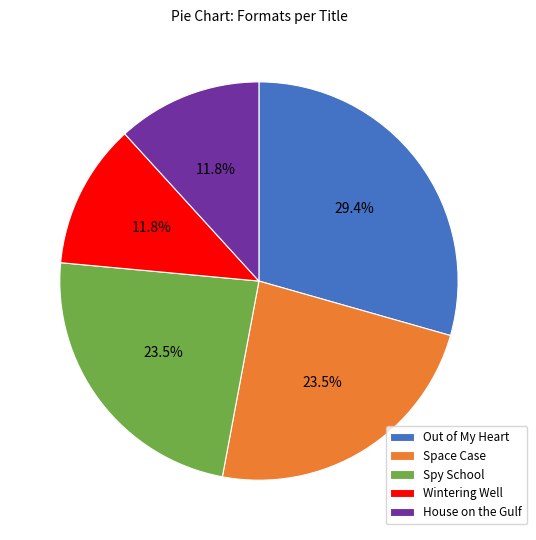

To the nearest percent, what is the difference between the Spy School and Wintering Well slice percentages?

12%